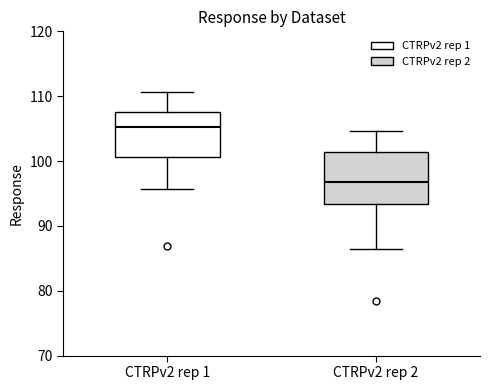

Which box's median line is the lowest?

CTRPv2 rep 2